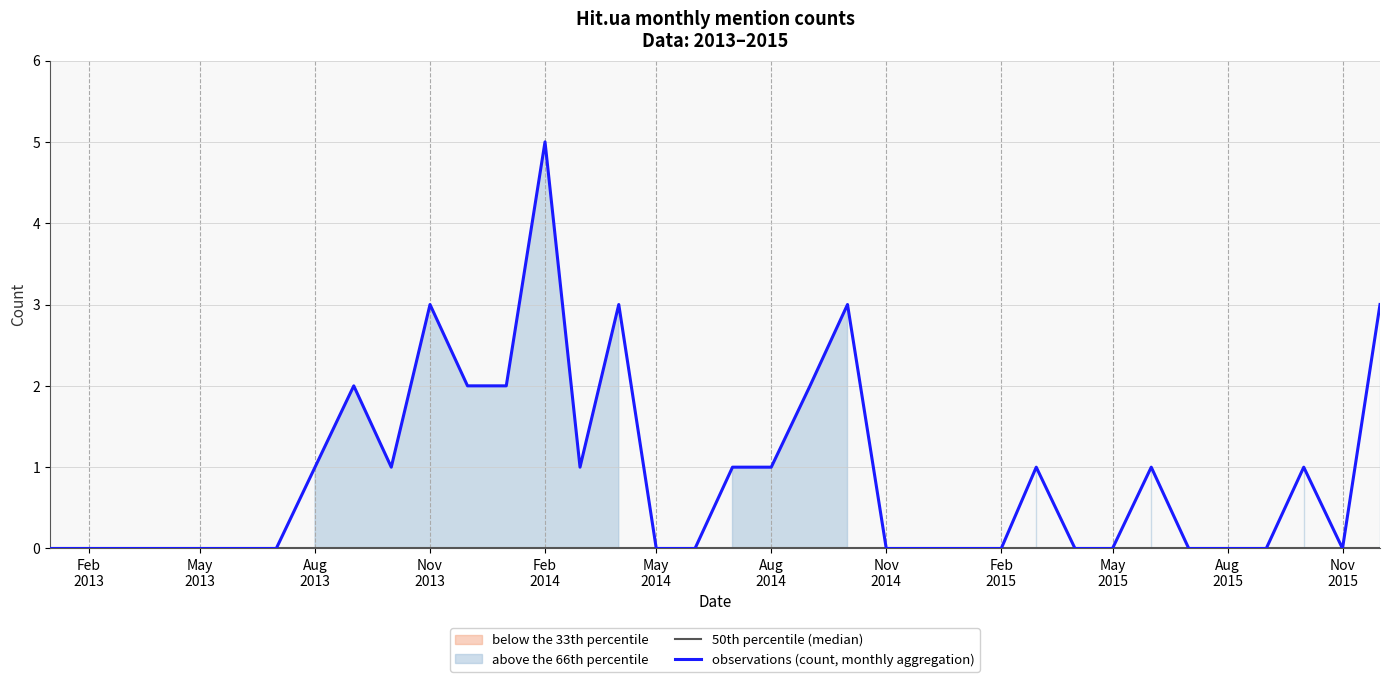

What is the highest value of the observations (count, monthly aggregation) series?

5